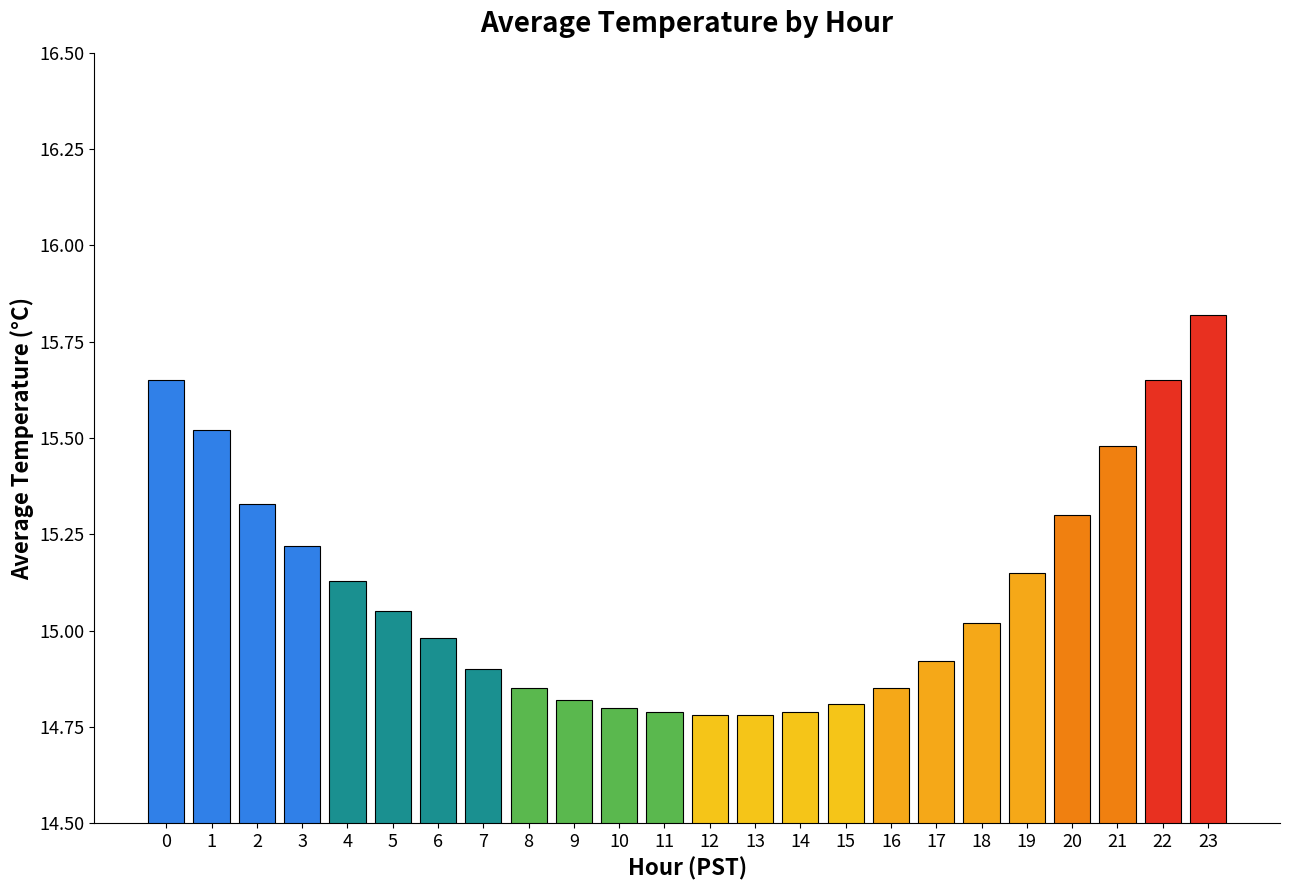

How many bars are there in total?

24